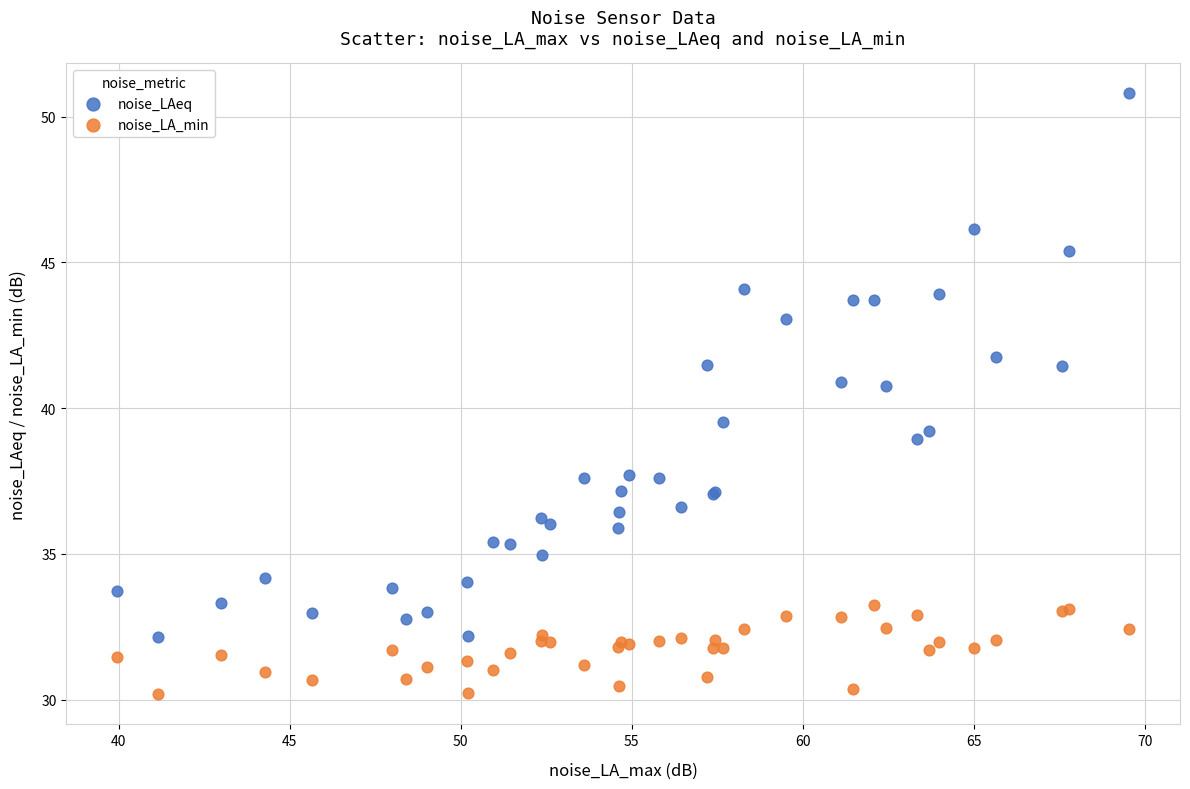

Which series reaches the maximum Y coordinate?

noise_LAeq